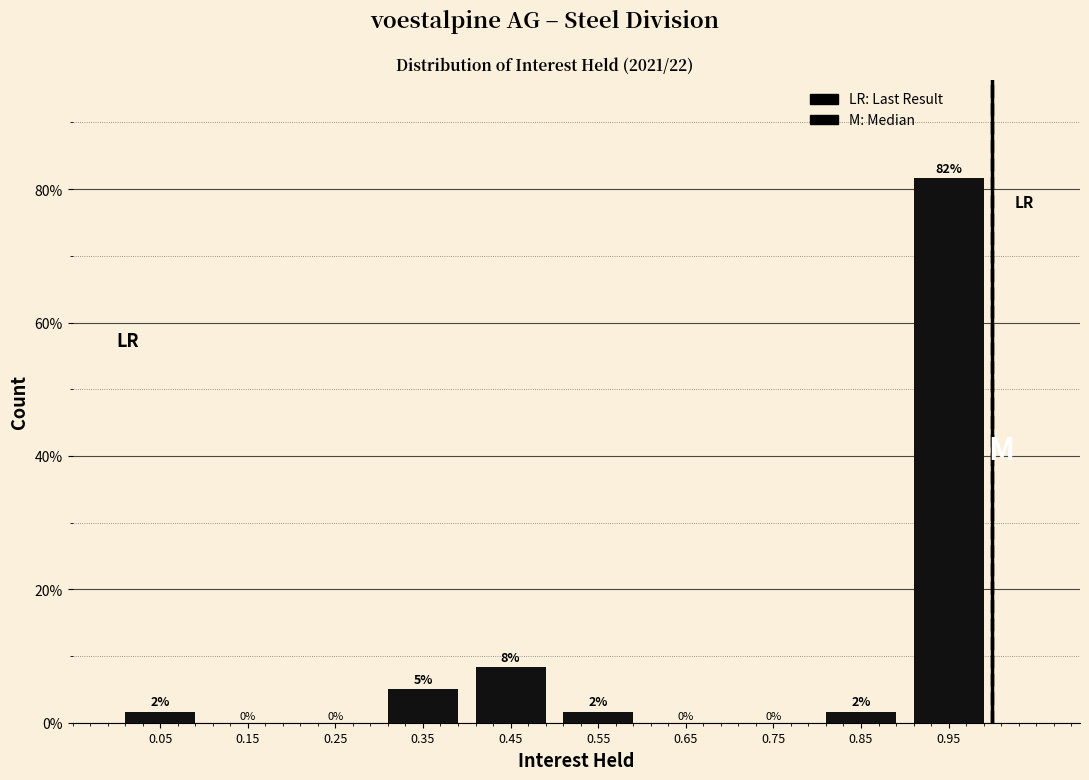

What is the greatest value displayed?

81.7